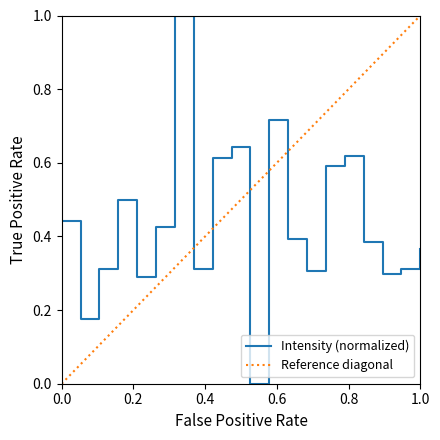

What is the difference between the second highest and minimum values?

0.7